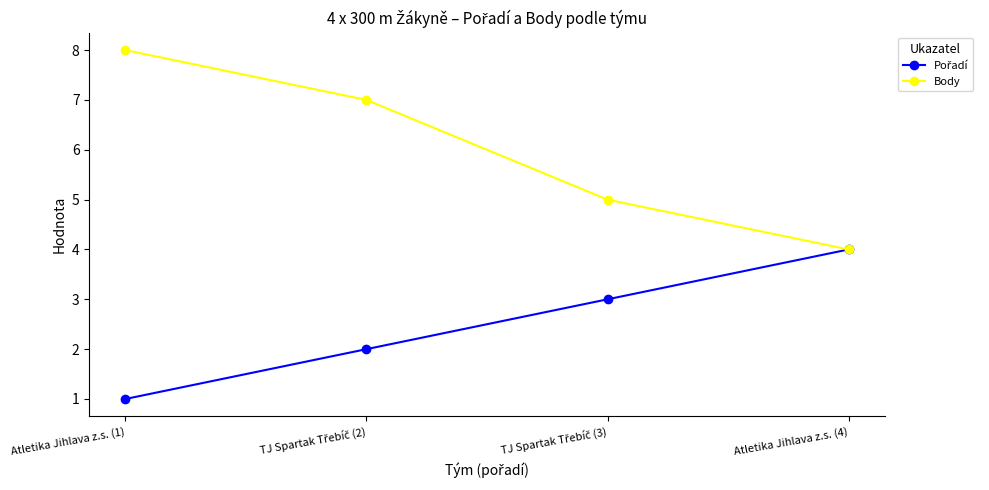

Which series has the largest total across all categories?

Body